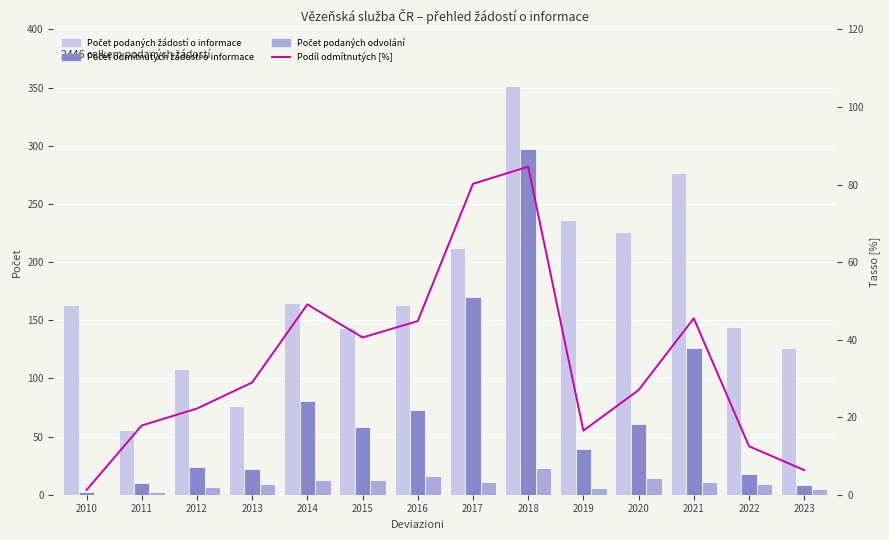

At which label does Počet odmítnutých žádostí o informace reach its minimum?

2010